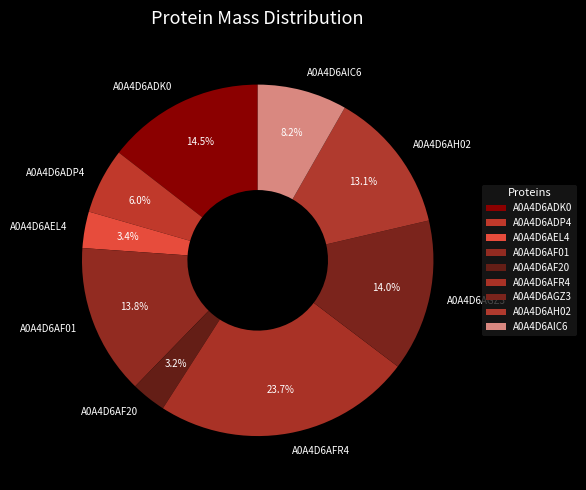

Which slice is the largest?

A0A4D6AFR4